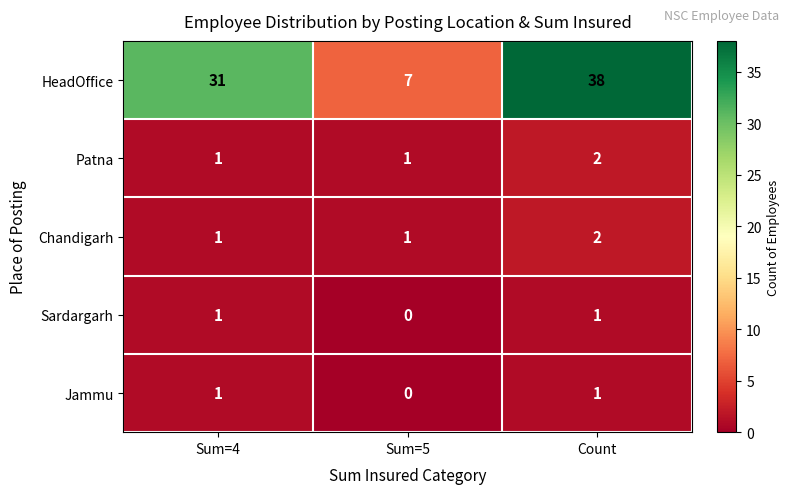

Is it true that Patna equals 2 at Sum=5?

False